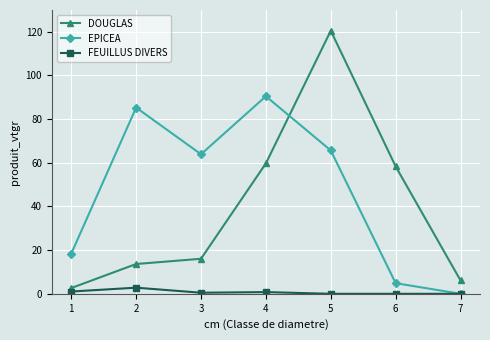

What is the total value across all series at 2?

101.8